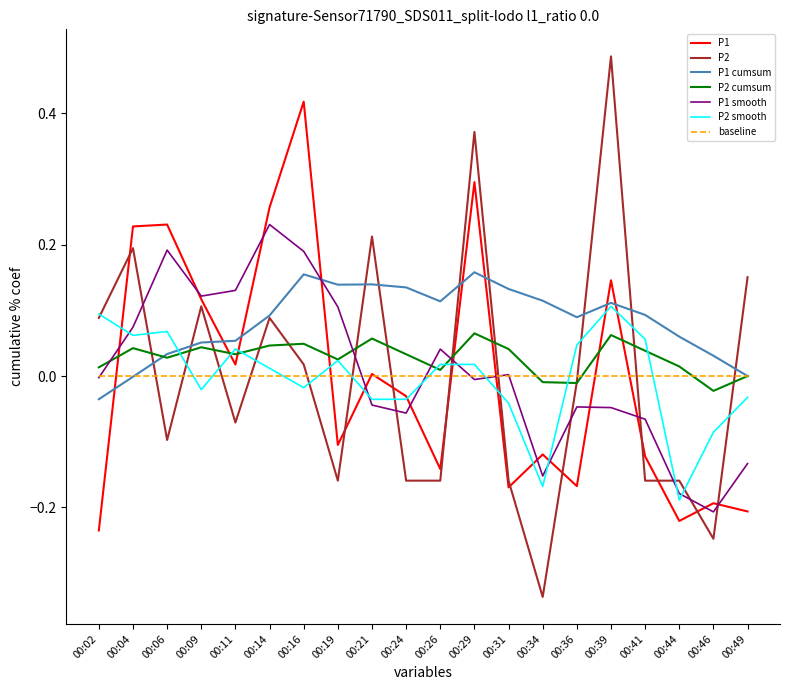

Rank the series by their maximum value, from lowest to highest.

baseline, P2 cumsum, P2 smooth, P1 cumsum, P1 smooth, P1, P2